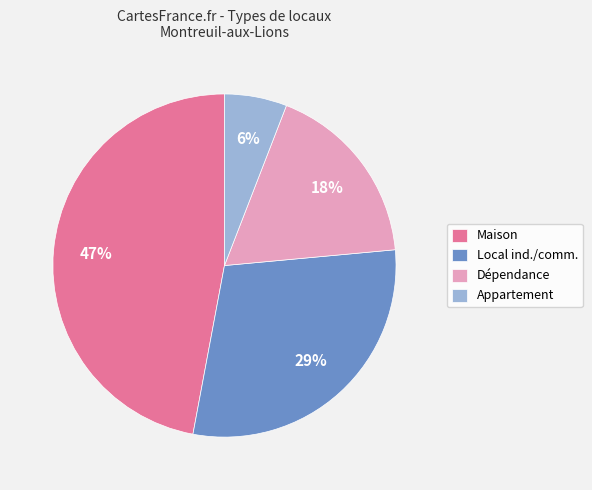

Is the sum of Appartement and Dépendance greater than half?

No